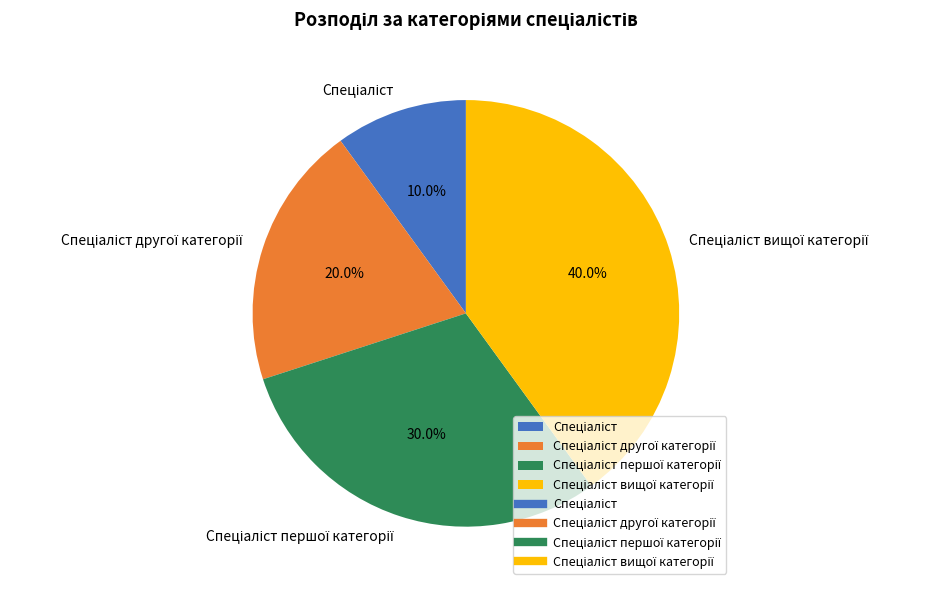

How many slices are in this pie chart?

4